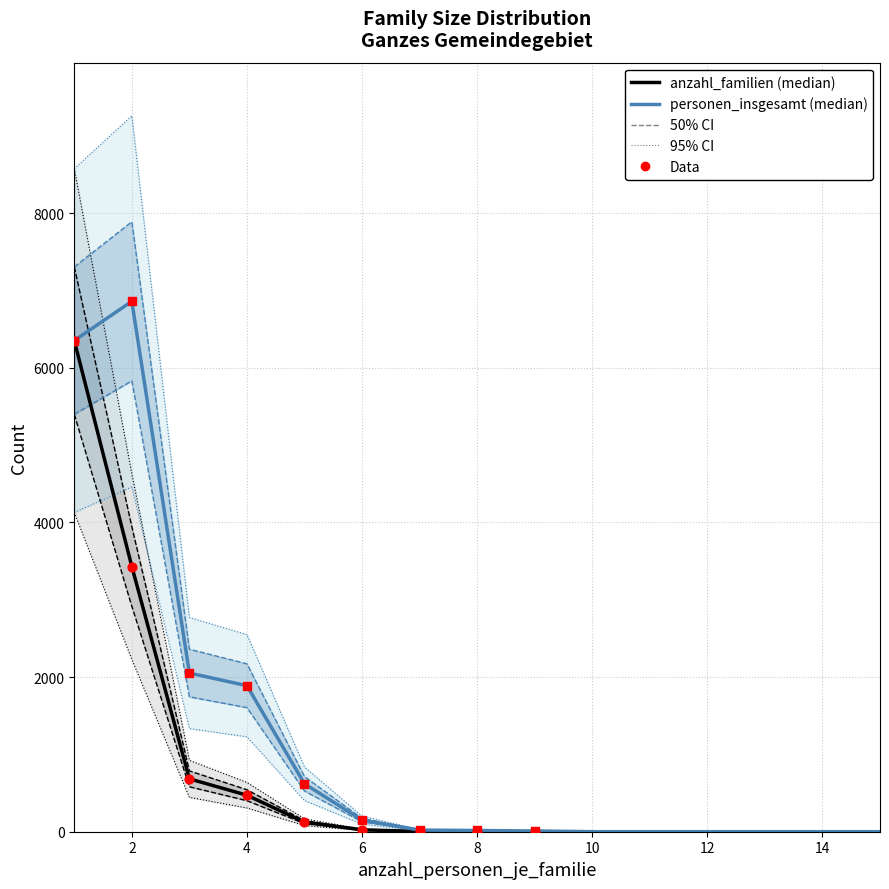

At how many categories does at least one series exceed 6740?

1